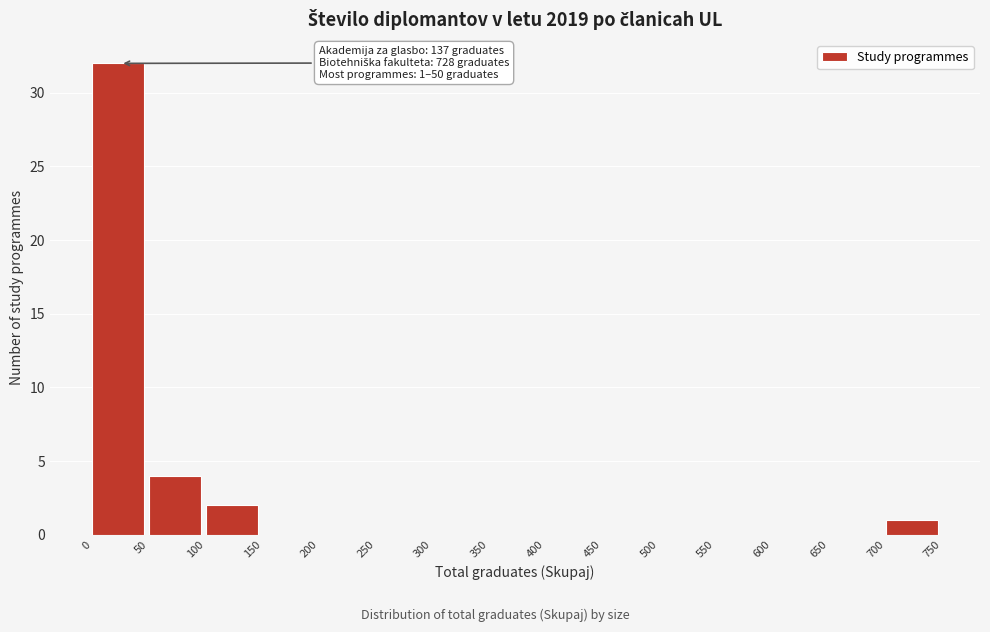

Which range on the x-axis has the tallest bar?

0 to 50